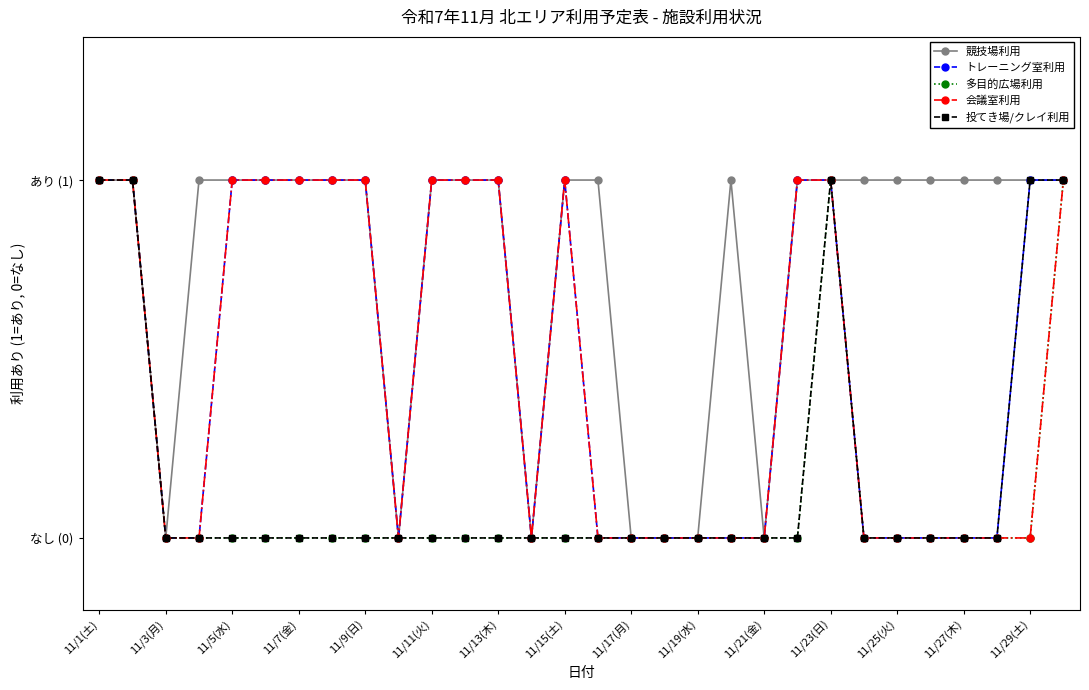

What are all the series names shown in the legend?

競技場利用, トレーニング室利用, 多目的広場利用, 会議室利用, 投てき場/クレイ利用